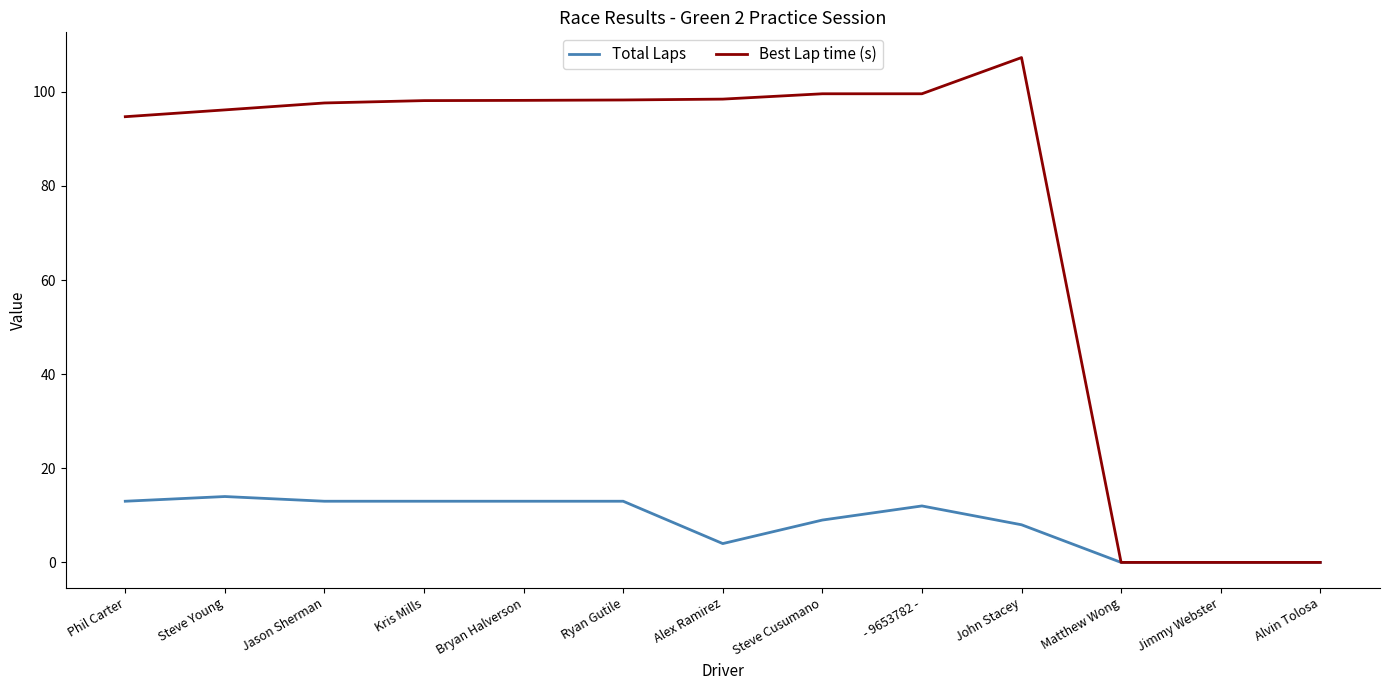

True or false: Best Lap time (s) has more than 0 points higher than both neighbors.

True